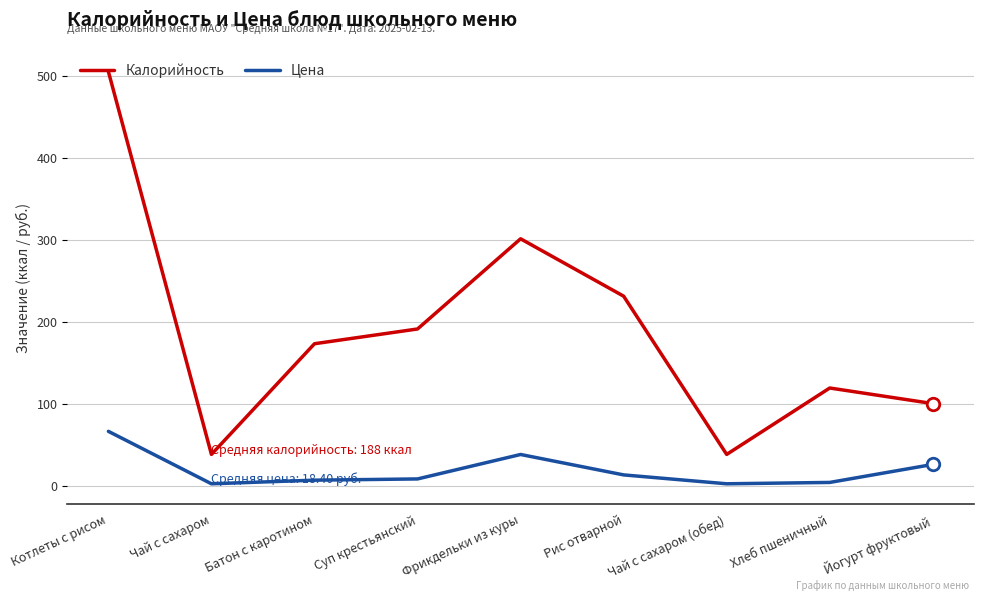

The value of Цена at Котлеты с рисом is 66.1. True or false?

True